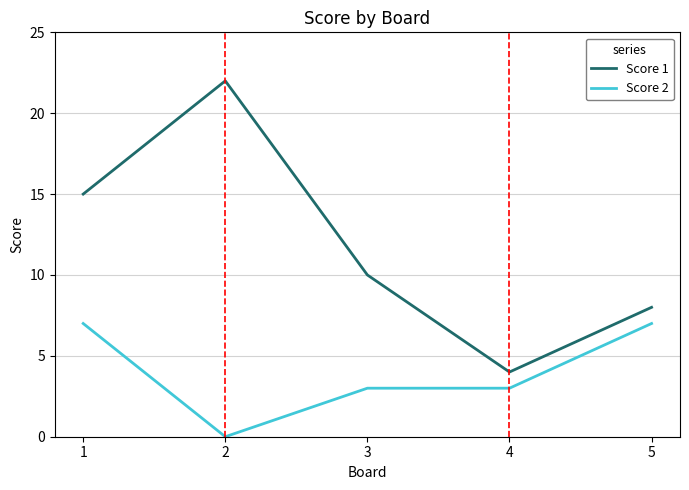

True or false: Score 1 and Score 2 cross at least once.

False